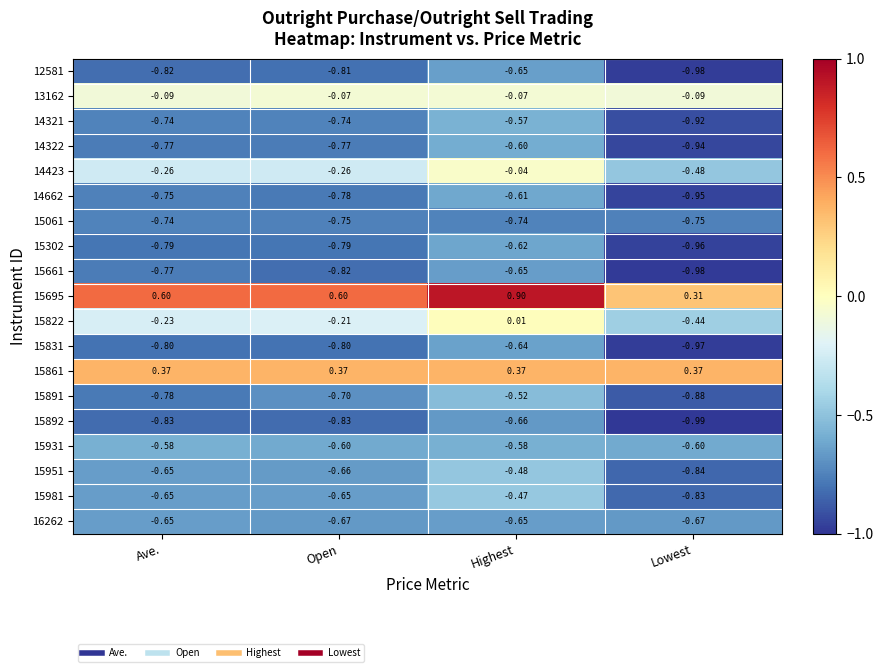

Is the value of 15931 at Highest greater than the value of 15831 at Ave.?

Yes